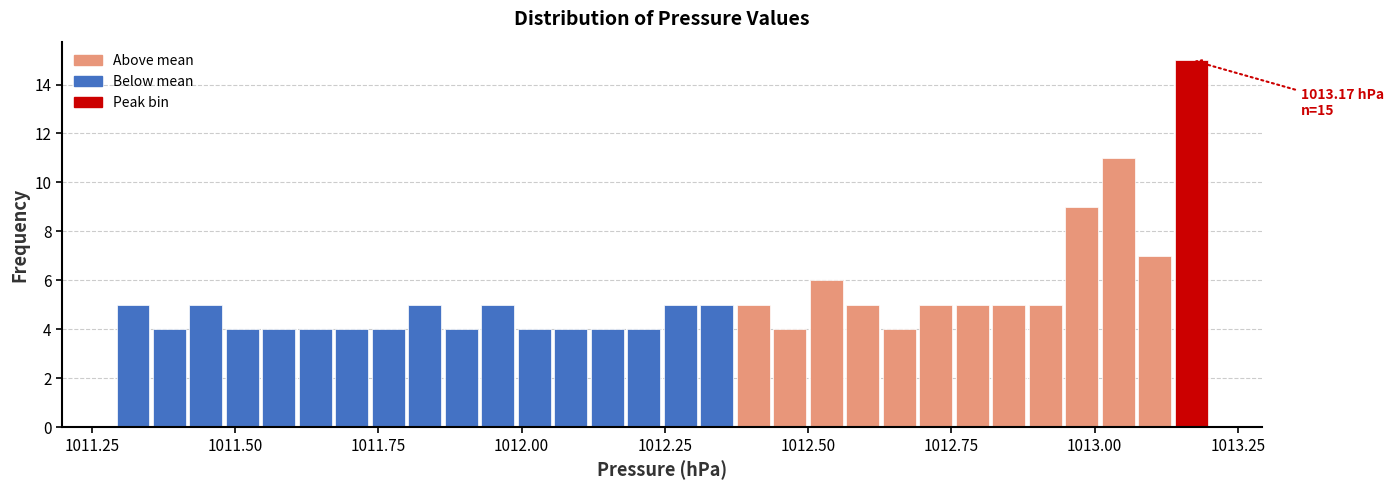

Around what value on the x-axis is the tallest bar? Give the approximate position of its centre, as read against the axis.

1013.15